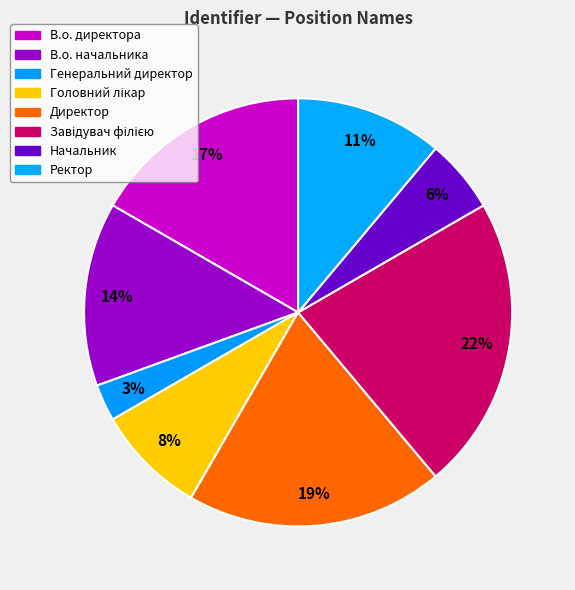

Do В.о. начальника and Генеральний директор together represent more than half of the pie?

No